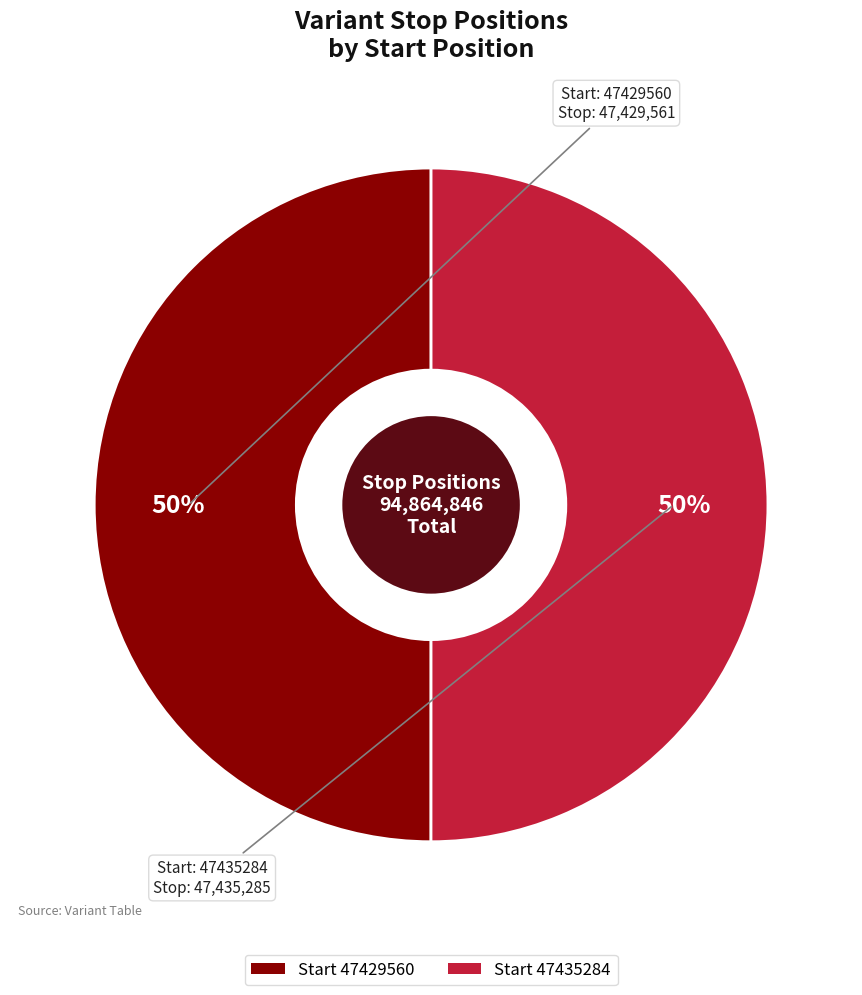

Rank the categories by value from lowest to highest.

47429560, 47435284